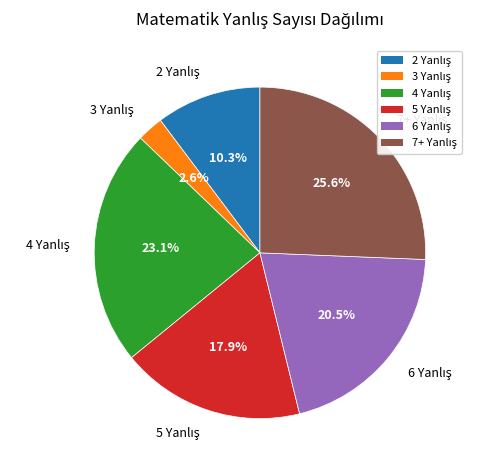

Is there a majority slice in this chart?

No